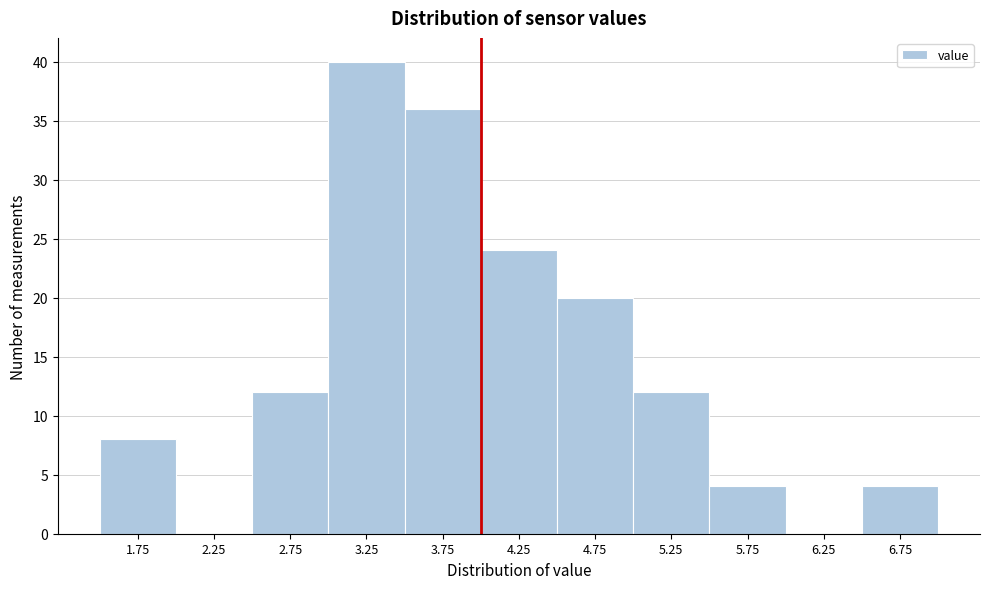

How tall is the bar that spans 6.5 to 7.0 on the x-axis? The values are not printed on the chart, so give them approximately, as read against the axis.

4